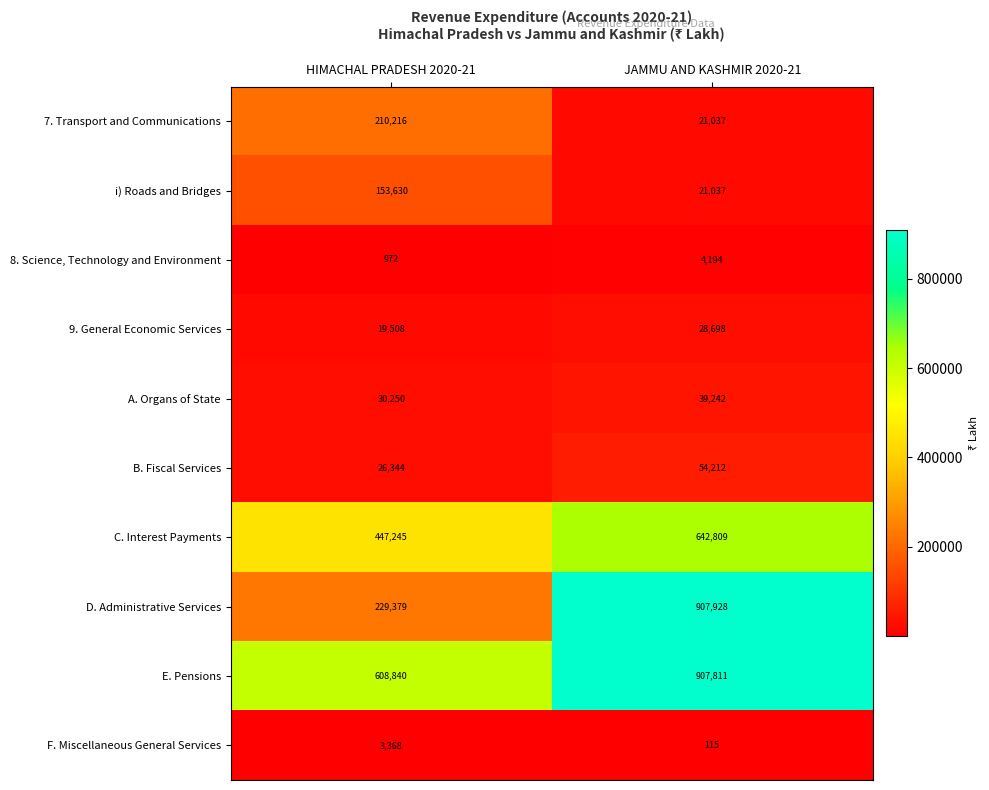

True or false: F. Miscellaneous General Services has a value of 115 at JAMMU AND KASHMIR 2020-21.

True